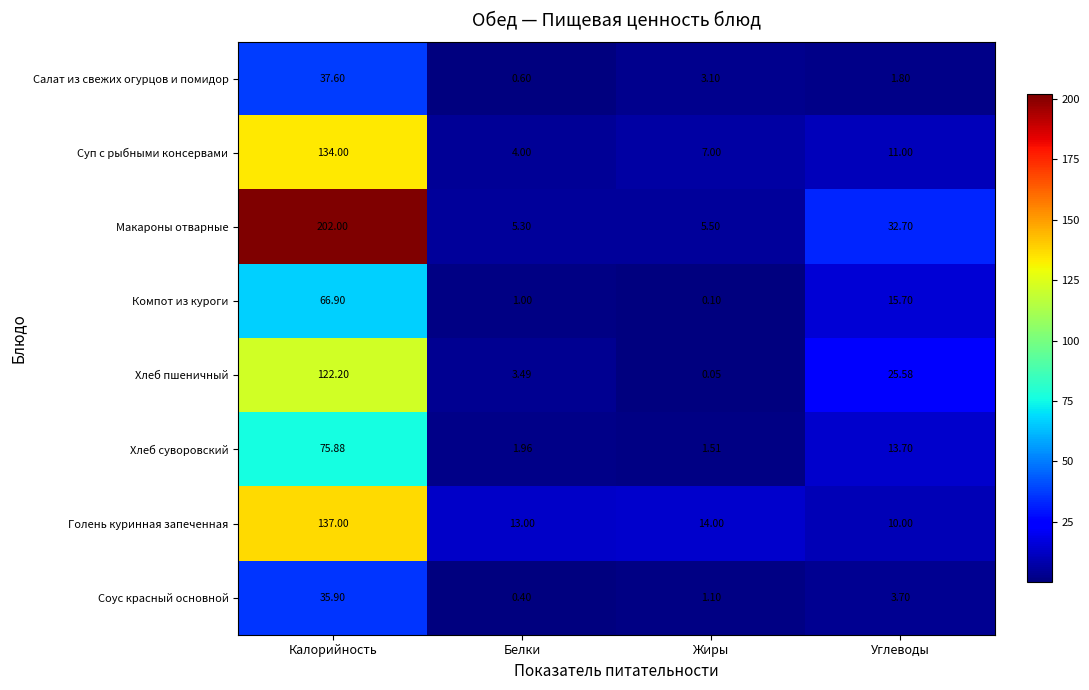

Which series has the widest spread of values?

Макароны отварные